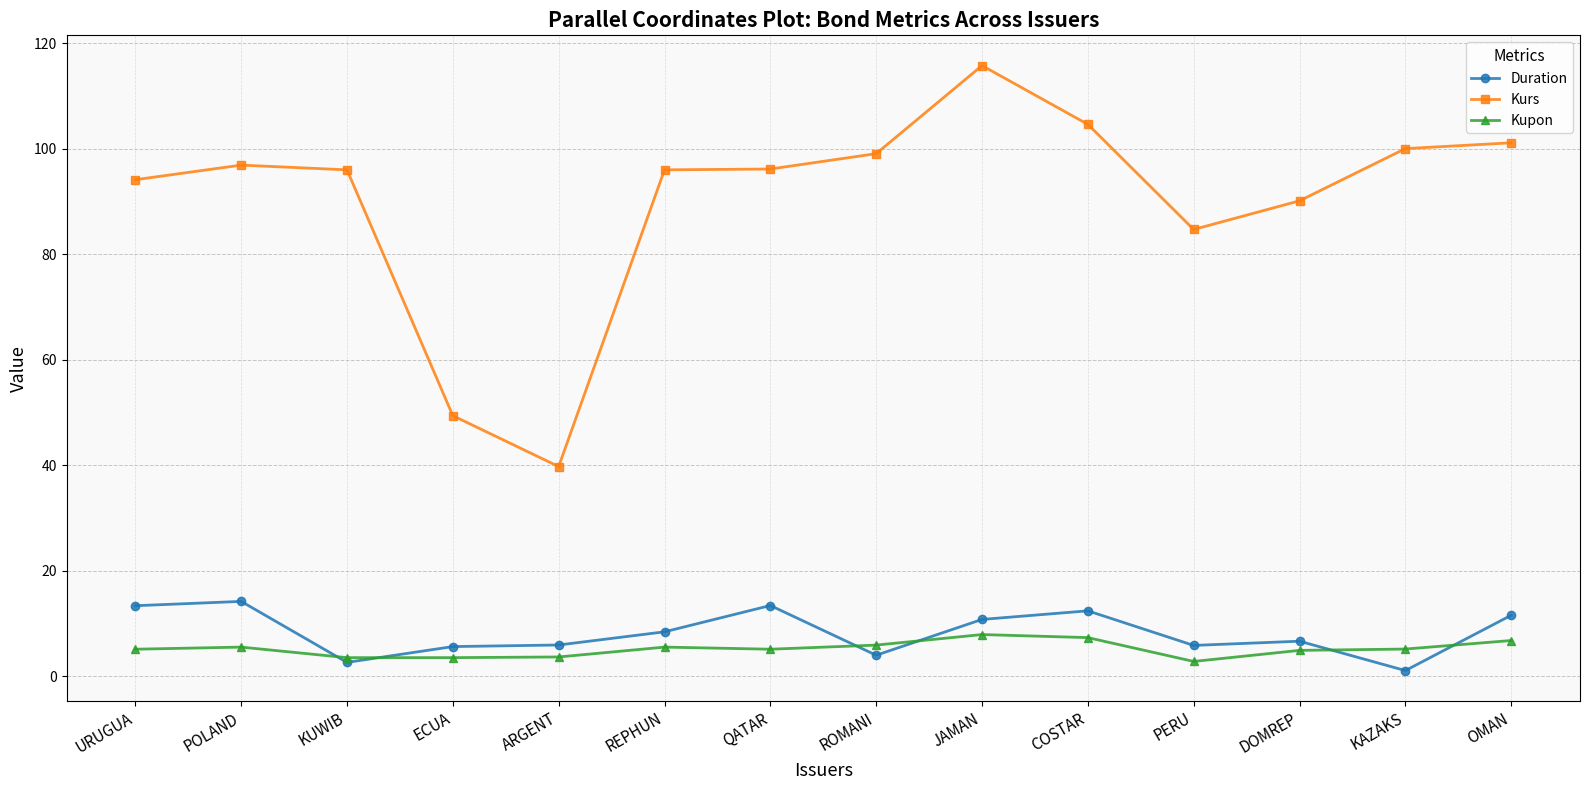

Which series has the largest total across all categories?

Kurs